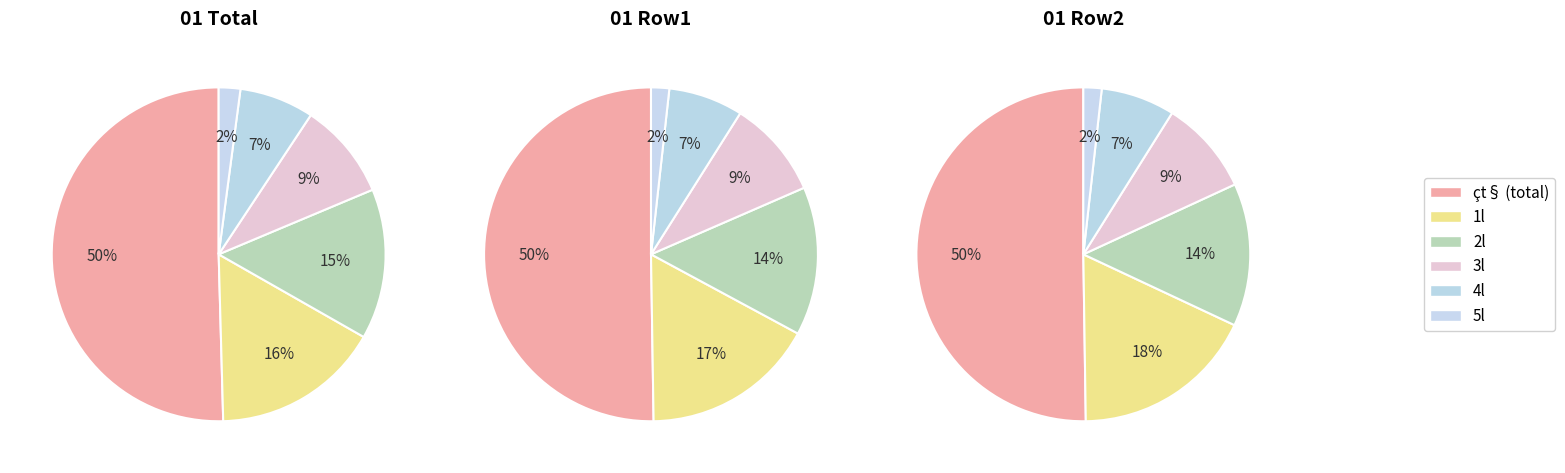

Is there any slice that represents more than half of the pie?

Yes